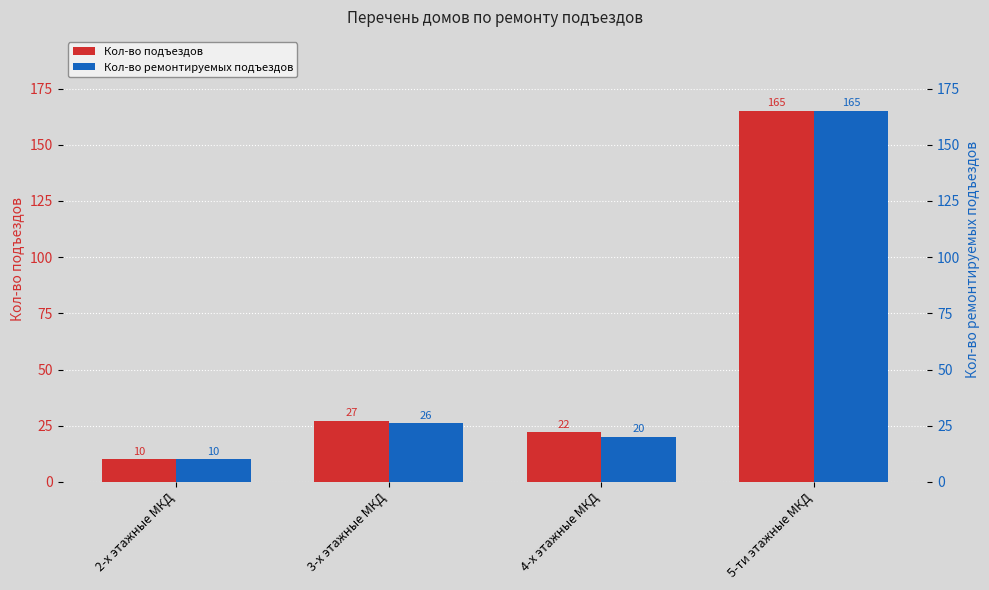

Rank the series by their maximum value, from highest to lowest.

Кол-во подъездов, Кол-во ремонтируемых подъездов